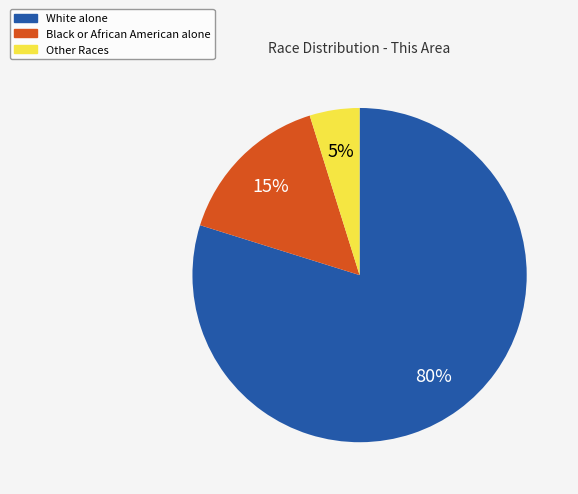

Is there a majority slice in this chart?

Yes